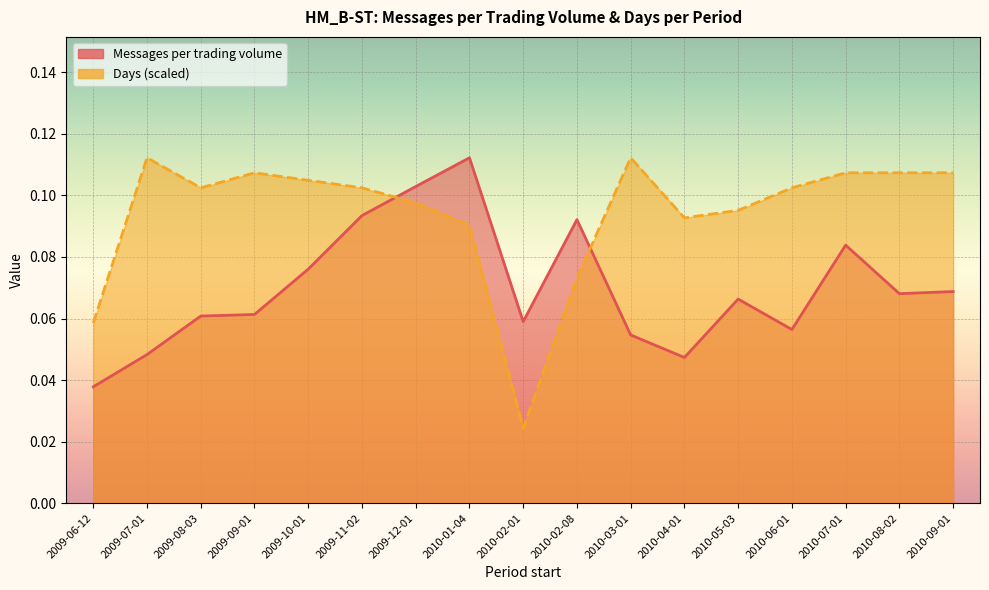

Count the Messages per trading volume values in the range 0 to 1.

17